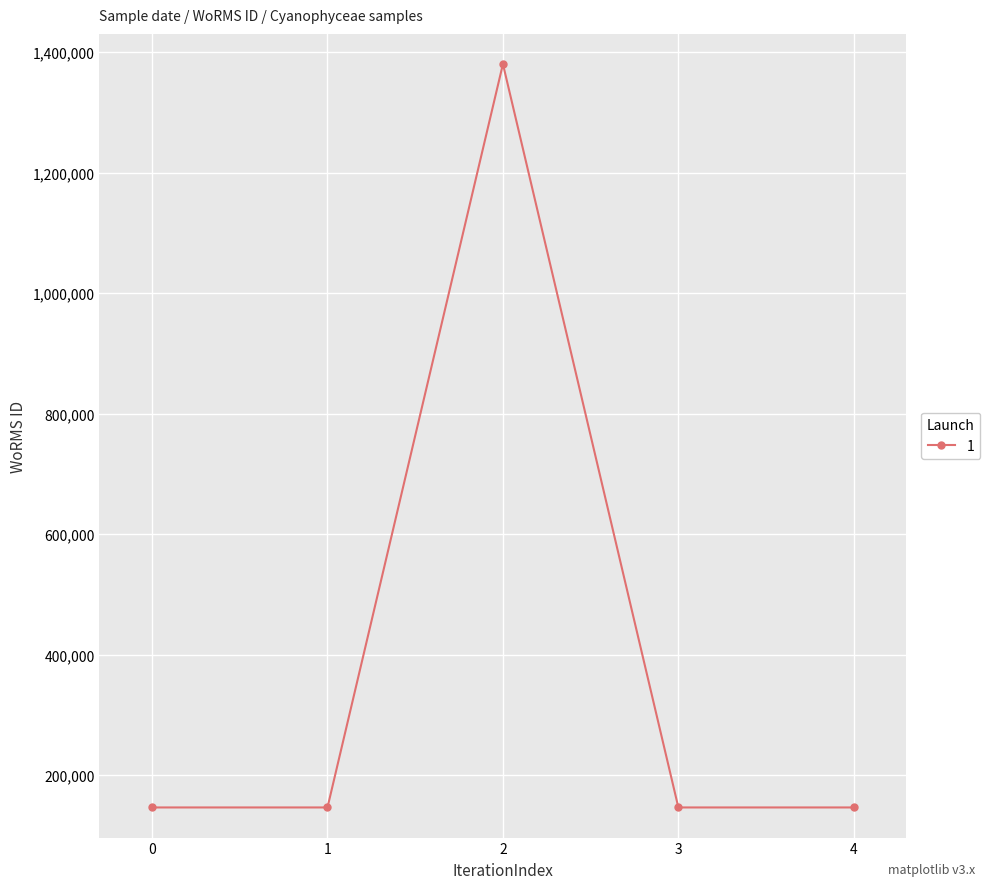

What is the value of the 4th point from the left?

146623